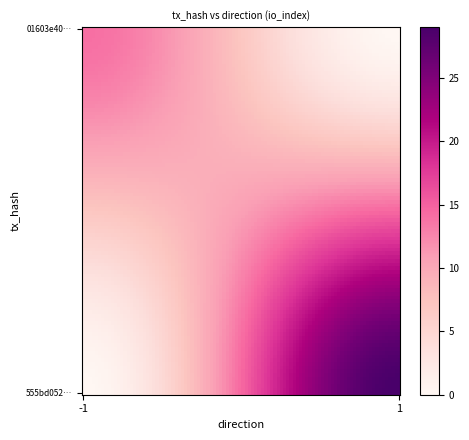

Reading left to right, list all the values displayed in this chart.

01603e40d38326b8399ddbc2cdd46e1a4120745: direction=-1	io_index=14
555bd052c04ebce3726ca104a88c838d876f870: direction=1	io_index=29